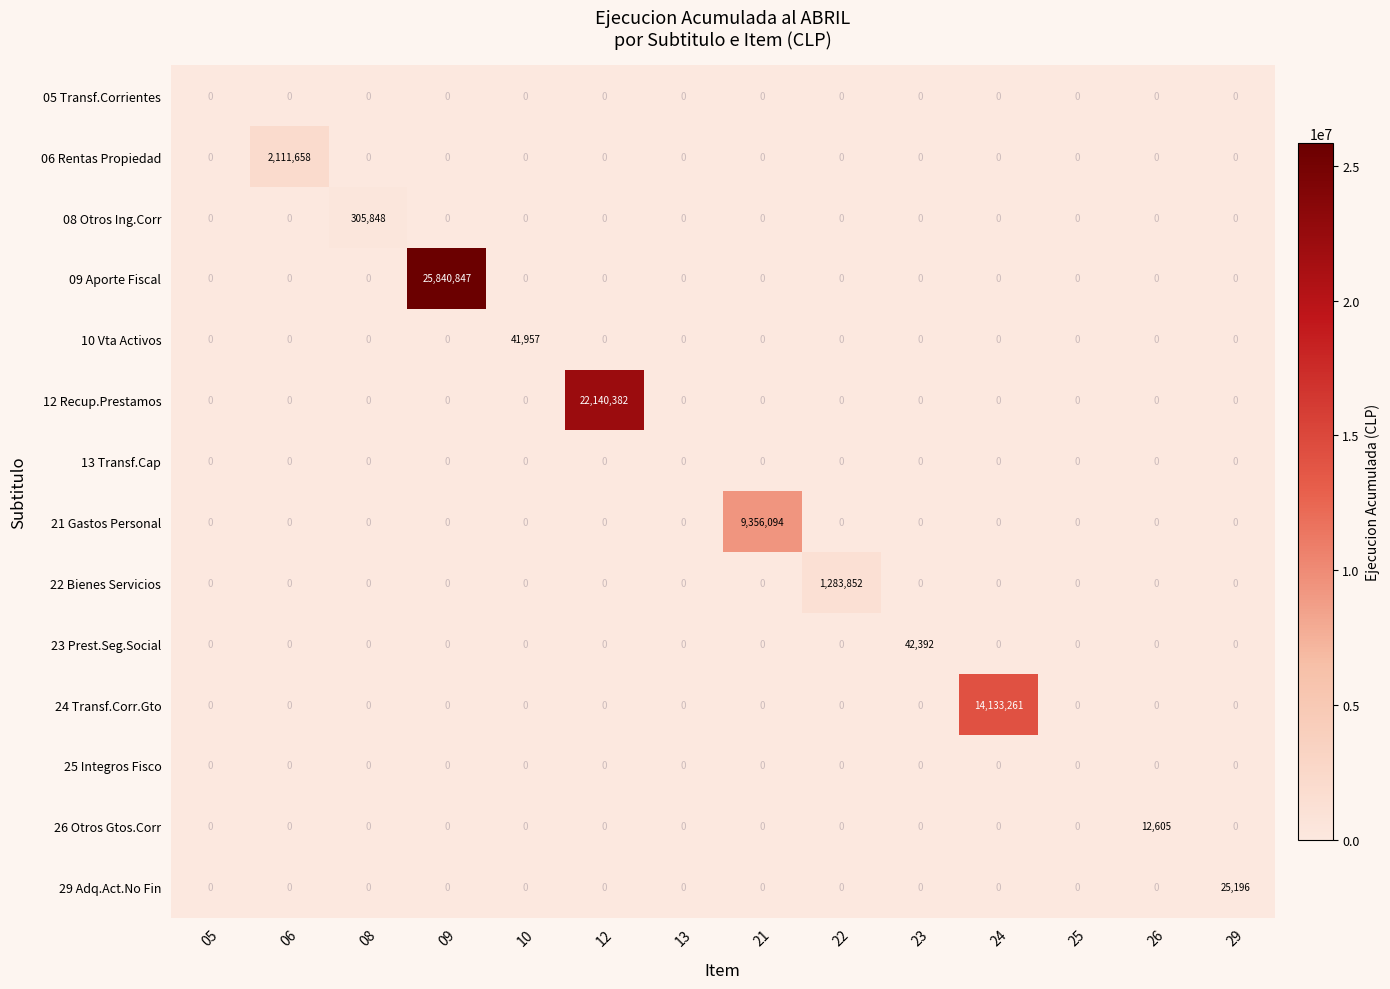

What is the average value of the 23 Prest.Seg.Social series?

3028